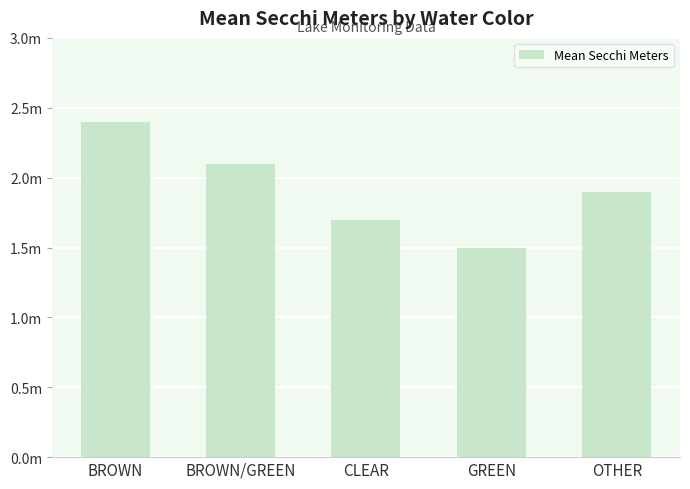

List the labels in order of value, smallest first.

GREEN, CLEAR, OTHER, BROWN/GREEN, BROWN